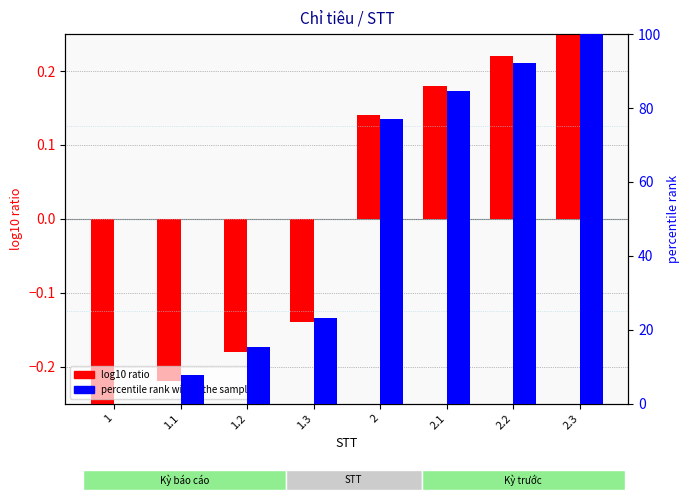

What is the label of the 1st bar from the right?

2.3